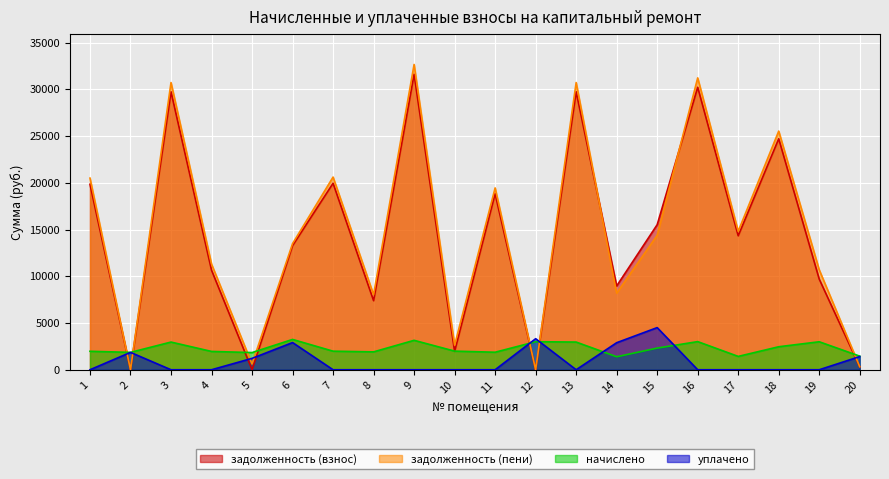

How many lines are shown in the chart?

4